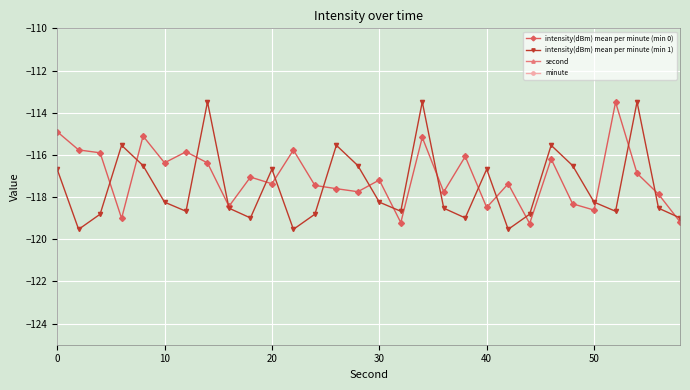

What is the minimum value for intensity(dBm) mean per minute (min 0)?

-119.3